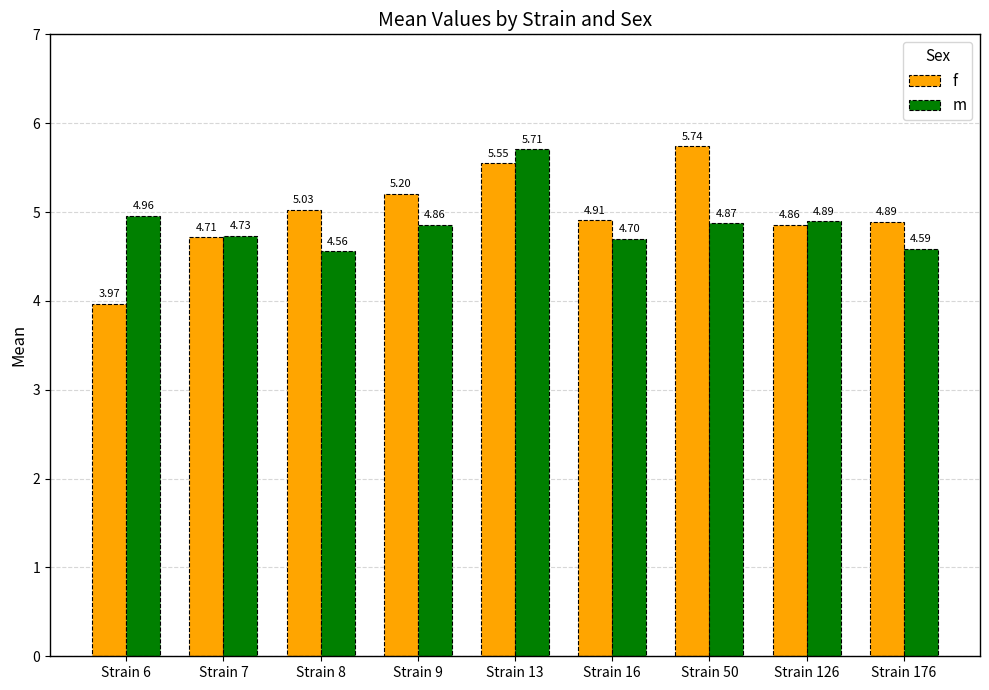

What is the difference between the f values at Strain 7 and Strain 6?

0.7